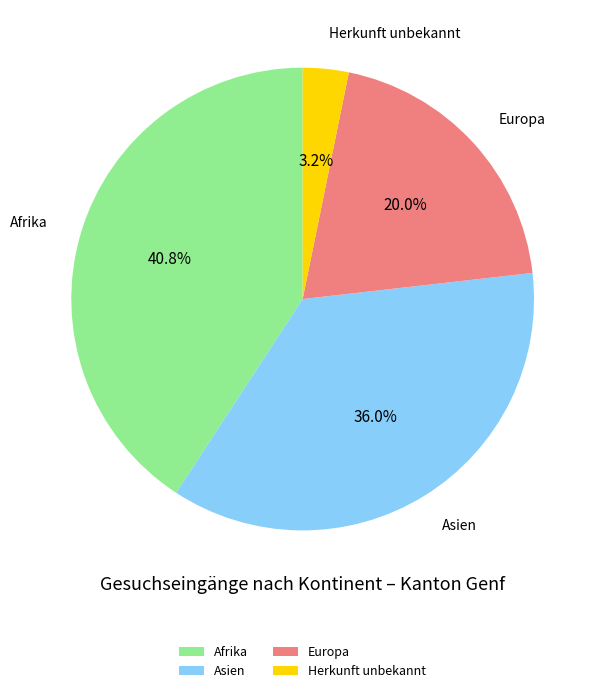

Is there a majority slice in this chart?

No